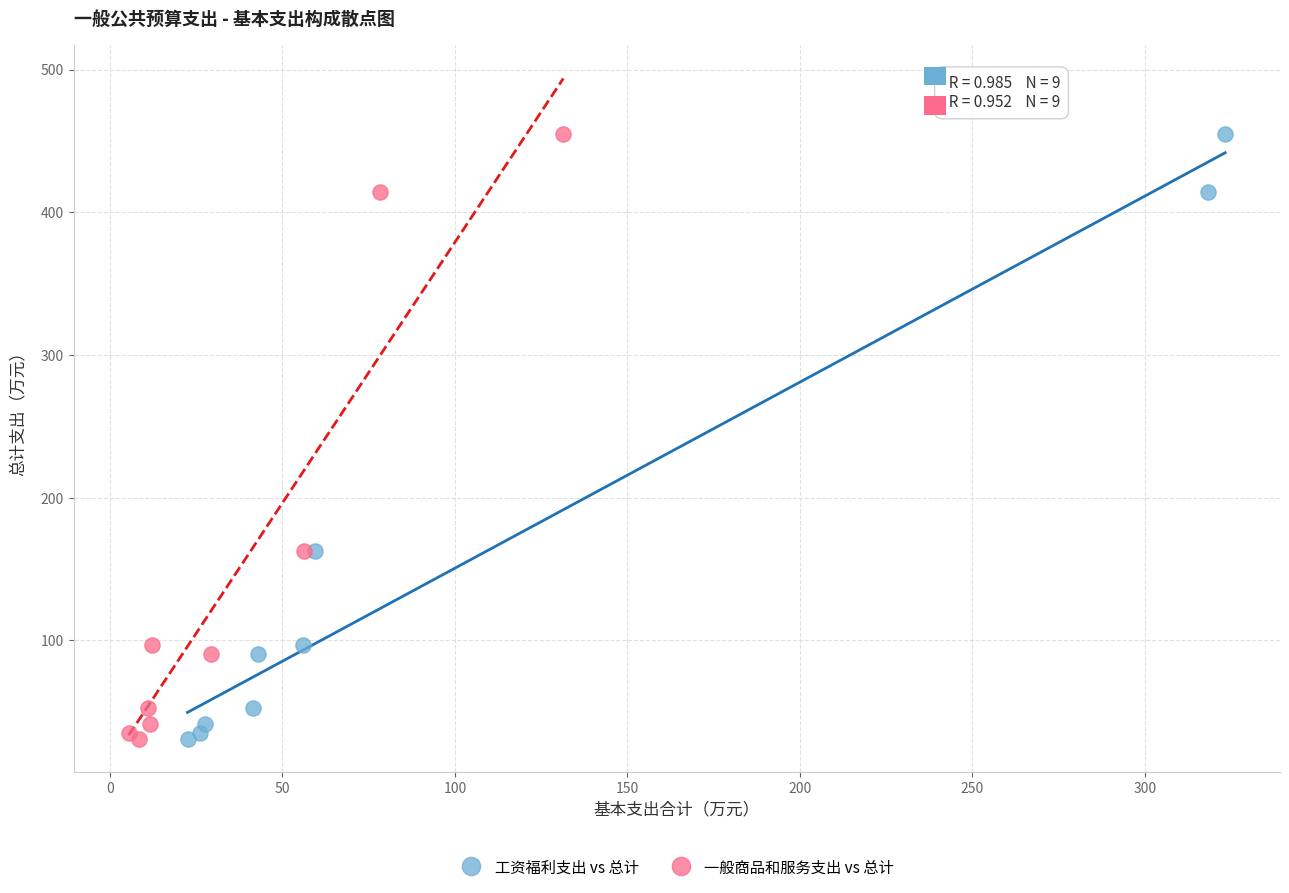

What are all the series names shown in the legend?

工资福利支出 vs 总计, 一般商品和服务支出 vs 总计